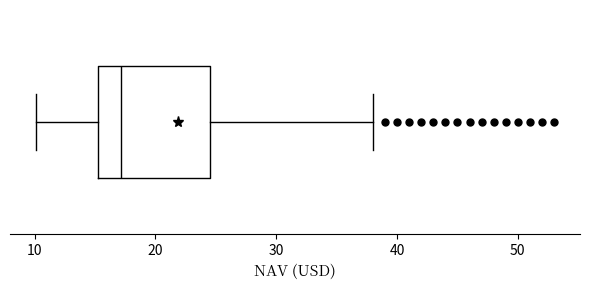

Read this box plot against the x-axis: the position of the median line, the range covered by the box, and the ends of both whiskers. The values are not printed on the chart, so give them approximately, as read against the axis.

median 17, box 15 to 25, whiskers 10 to 38